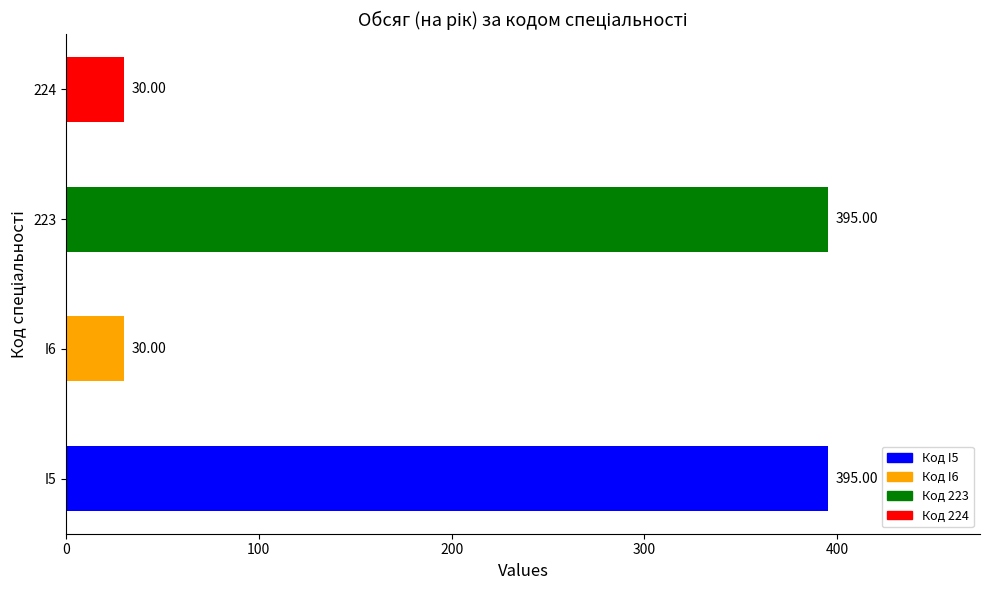

What is the ratio of the value at I6 to the value at 224?

1.0